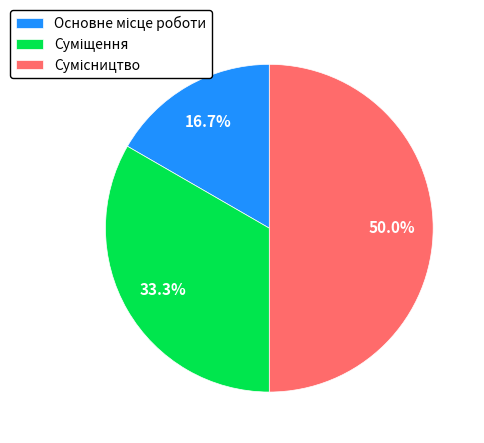

What portion of the pie excludes Сумісництво?

50.0%